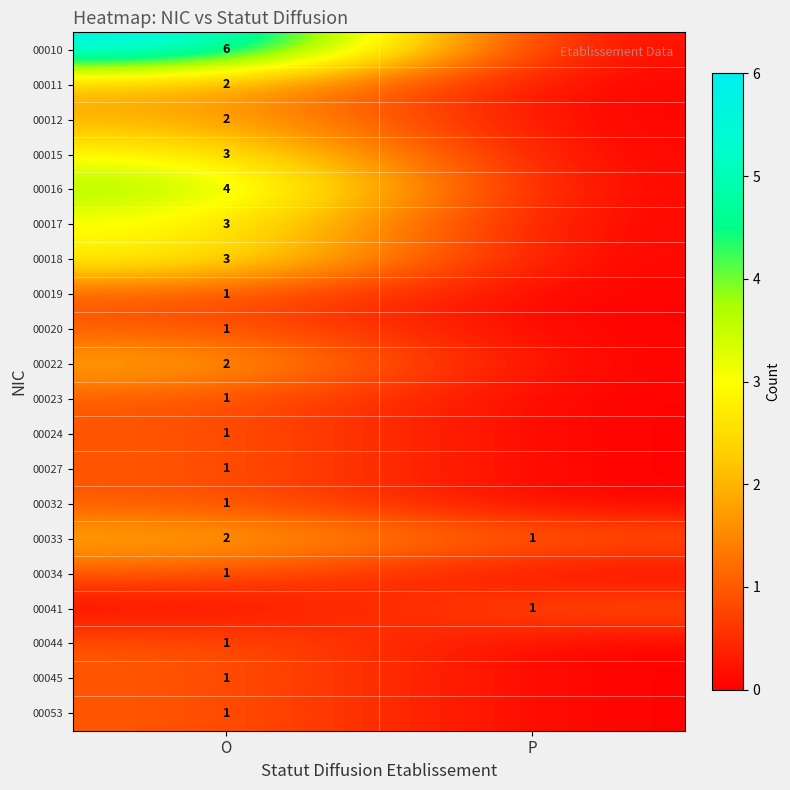

The 00045 series shows 1 at O. True or false?

True